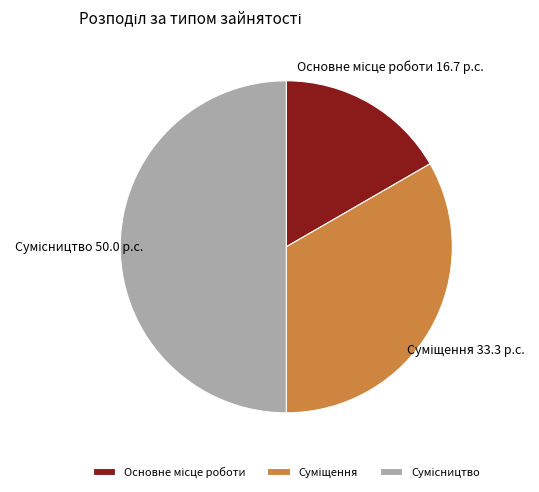

Count the number of slices in the pie.

3